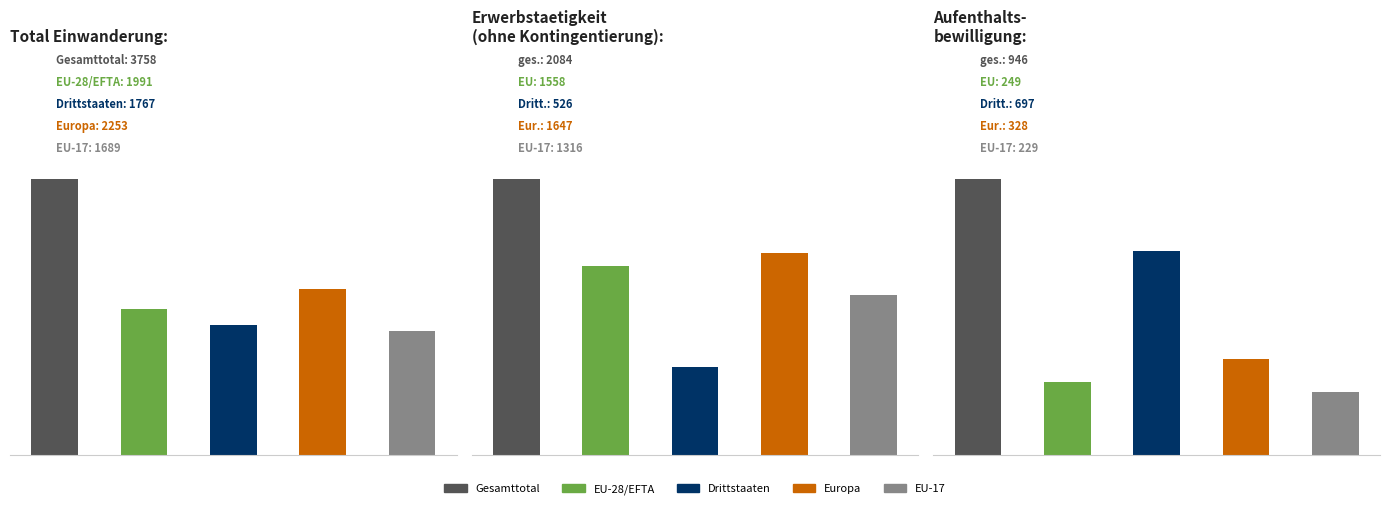

The value of Aufenthaltsbewilligung at Gesamttotal is 946. True or false?

True